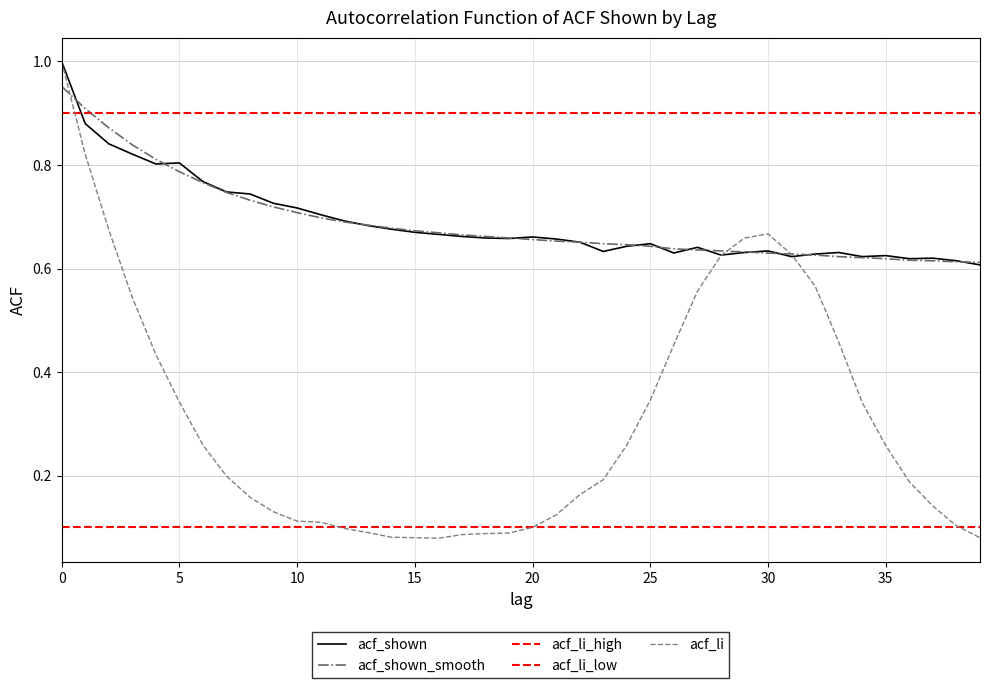

True or false: acf_shown_smooth has more than 1 interior local peaks.

False